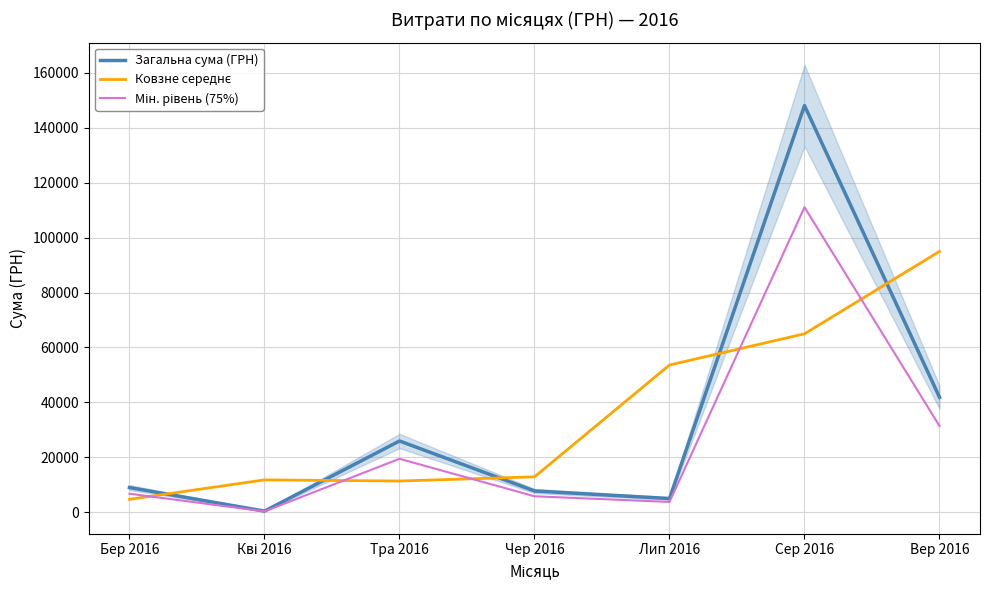

Which series has the largest total across all categories?

Ковзне середнє